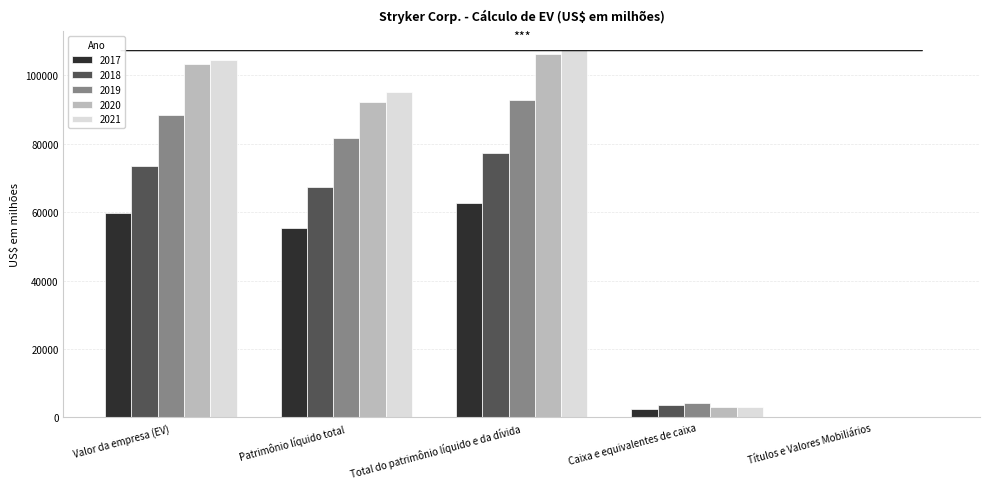

True or false: 2021 has a value of 104469 at Valor da empresa (EV).

True